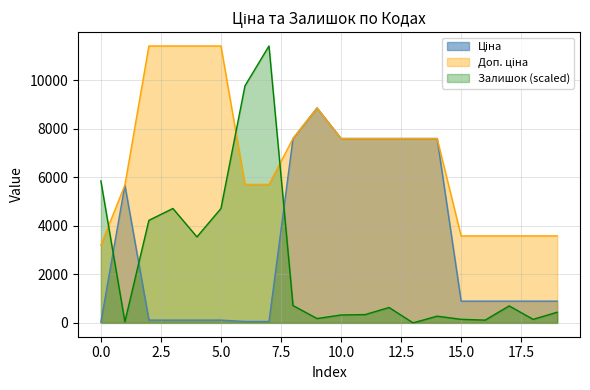

What is the value of the Залишок point at the 11th from the left?

325.1